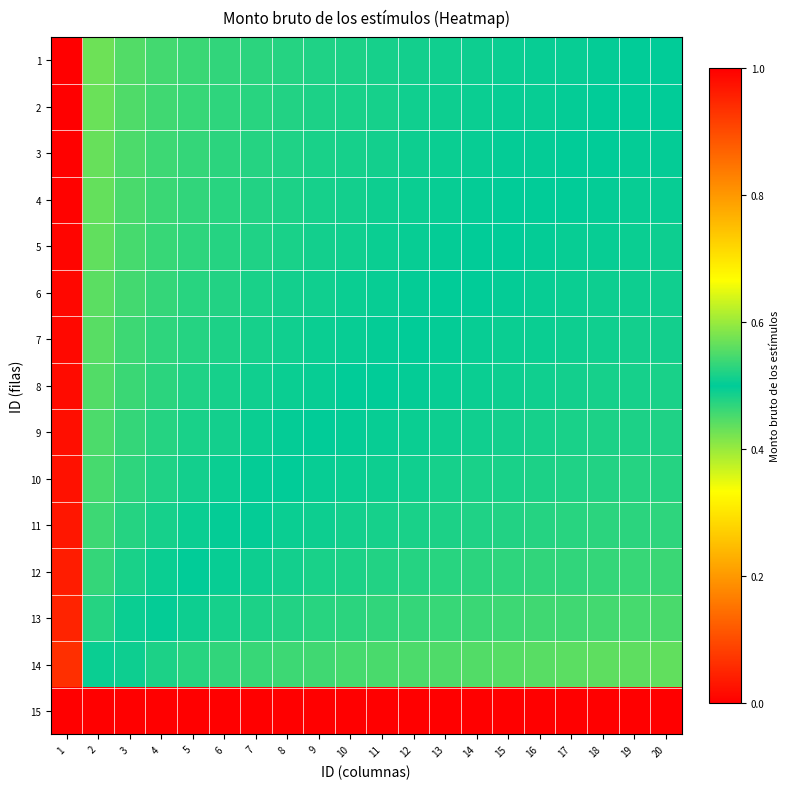

Reading right to left, what are all the values shown in this chart?

1: 20=0.5	19=0.5	18=0.5	17=0.5	16=0.5	15=0.5	14=0.5	13=0.5	12=0.5	11=0.5	10=0.5	9=0.5	8=0.5	7=0.5	6=0.5	5=0.5	4=0.5	3=0.6	2=0.6	1=1.0
2: 20=0.5	19=0.5	18=0.5	17=0.5	16=0.5	15=0.5	14=0.5	13=0.5	12=0.5	11=0.5	10=0.5	9=0.5	8=0.5	7=0.5	6=0.5	5=0.5	4=0.5	3=0.6	2=0.6	1=1.0
3: 20=0.5	19=0.5	18=0.5	17=0.5	16=0.5	15=0.5	14=0.5	13=0.5	12=0.5	11=0.5	10=0.5	9=0.5	8=0.5	7=0.5	6=0.5	5=0.5	4=0.5	3=0.6	2=0.6	1=1.0
4: 20=0.5	19=0.5	18=0.5	17=0.5	16=0.5	15=0.5	14=0.5	13=0.5	12=0.5	11=0.5	10=0.5	9=0.5	8=0.5	7=0.5	6=0.5	5=0.5	4=0.5	3=0.5	2=0.6	1=1.0
5: 20=0.5	19=0.5	18=0.5	17=0.5	16=0.5	15=0.5	14=0.5	13=0.5	12=0.5	11=0.5	10=0.5	9=0.5	8=0.5	7=0.5	6=0.5	5=0.5	4=0.5	3=0.5	2=0.6	1=1.0
6: 20=0.5	19=0.5	18=0.5	17=0.5	16=0.5	15=0.5	14=0.5	13=0.5	12=0.5	11=0.5	10=0.5	9=0.5	8=0.5	7=0.5	6=0.5	5=0.5	4=0.5	3=0.5	2=0.6	1=1.0
7: 20=0.5	19=0.5	18=0.5	17=0.5	16=0.5	15=0.5	14=0.5	13=0.5	12=0.5	11=0.5	10=0.5	9=0.5	8=0.5	7=0.5	6=0.5	5=0.5	4=0.5	3=0.5	2=0.6	1=1.0
8: 20=0.5	19=0.5	18=0.5	17=0.5	16=0.5	15=0.5	14=0.5	13=0.5	12=0.5	11=0.5	10=0.5	9=0.5	8=0.5	7=0.5	6=0.5	5=0.5	4=0.5	3=0.5	2=0.6	1=1.0
9: 20=0.5	19=0.5	18=0.5	17=0.5	16=0.5	15=0.5	14=0.5	13=0.5	12=0.5	11=0.5	10=0.5	9=0.5	8=0.5	7=0.5	6=0.5	5=0.5	4=0.5	3=0.5	2=0.6	1=1.0
10: 20=0.5	19=0.5	18=0.5	17=0.5	16=0.5	15=0.5	14=0.5	13=0.5	12=0.5	11=0.5	10=0.5	9=0.5	8=0.5	7=0.5	6=0.5	5=0.5	4=0.5	3=0.5	2=0.5	1=1.0
11: 20=0.5	19=0.5	18=0.5	17=0.5	16=0.5	15=0.5	14=0.5	13=0.5	12=0.5	11=0.5	10=0.5	9=0.5	8=0.5	7=0.5	6=0.5	5=0.5	4=0.5	3=0.5	2=0.5	1=1.0
12: 20=0.5	19=0.5	18=0.5	17=0.5	16=0.5	15=0.5	14=0.5	13=0.5	12=0.5	11=0.5	10=0.5	9=0.5	8=0.5	7=0.5	6=0.5	5=0.5	4=0.5	3=0.5	2=0.5	1=1.0
13: 20=0.5	19=0.5	18=0.5	17=0.5	16=0.5	15=0.5	14=0.5	13=0.5	12=0.5	11=0.5	10=0.5	9=0.5	8=0.5	7=0.5	6=0.5	5=0.5	4=0.5	3=0.5	2=0.5	1=1.0
14: 20=0.4	19=0.4	18=0.4	17=0.4	16=0.4	15=0.4	14=0.4	13=0.4	12=0.4	11=0.5	10=0.5	9=0.5	8=0.5	7=0.5	6=0.5	5=0.5	4=0.5	3=0.5	2=0.5	1=0.9
15: 20=0.0	19=0.0	18=0.0	17=0.0	16=0.0	15=0.0	14=0.0	13=0.0	12=0.0	11=0.0	10=0.0	9=0.0	8=0.0	7=0.0	6=0.0	5=0.0	4=0.0	3=0.0	2=0.0	1=0.0